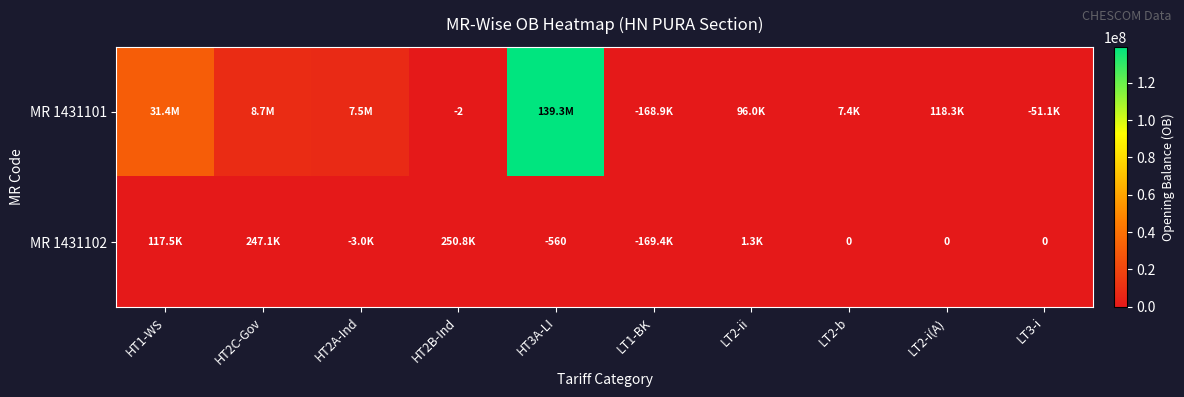

The value of MR 1431102 at LT2-i(A) is 232924.3. True or false?

False